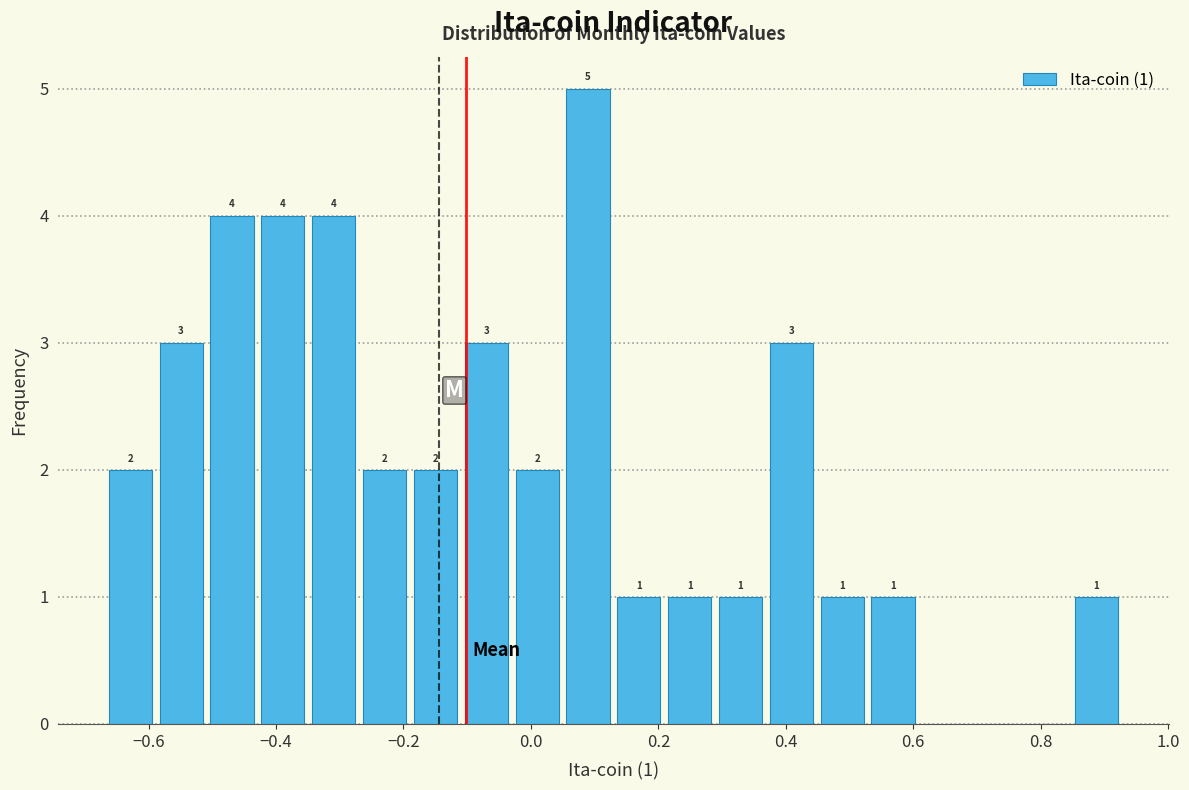

Around what value on the x-axis is the tallest bar? Give the approximate position of its centre, as read against the axis.

0.08